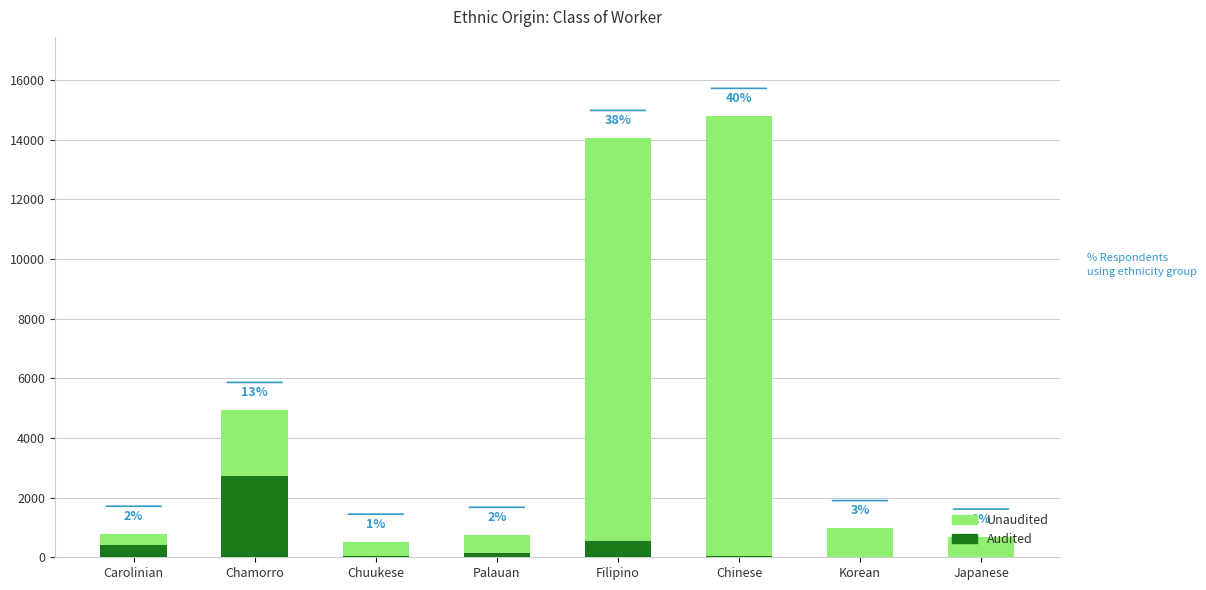

What is the difference between the maximum and minimum values in the Unaudited series?

14365